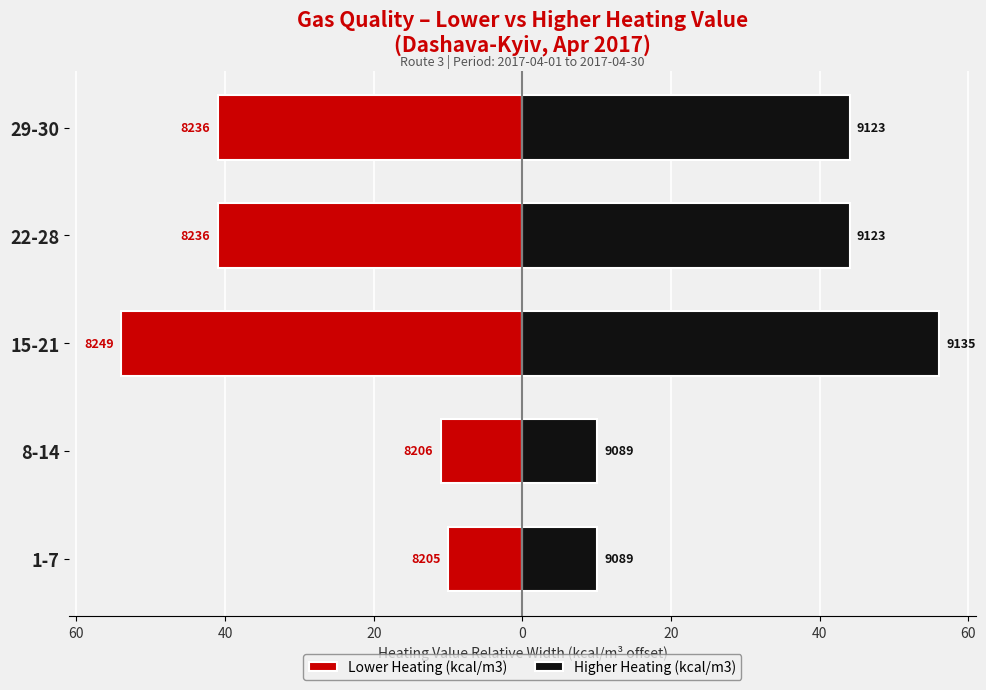

Is the value of Lower Heating (kcal/m3) at 1-7 greater than the value of Higher Heating (kcal/m3) at 29-30?

No